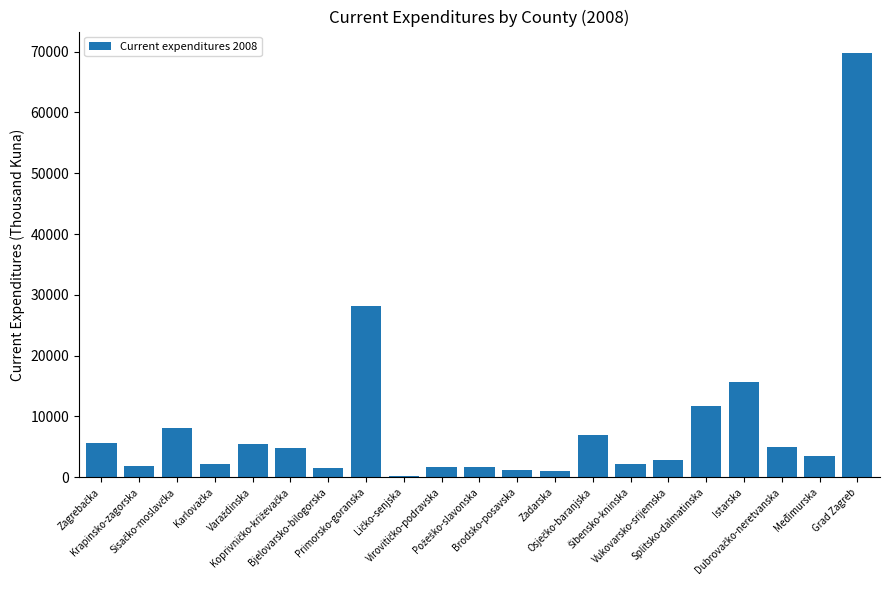

What is the average value?

8616.2